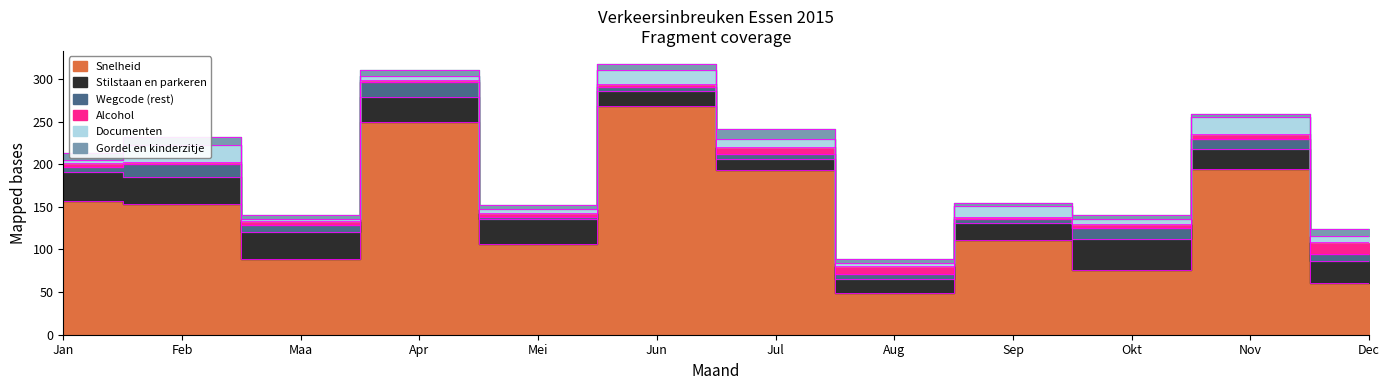

At which category is the sum across all series the highest?

Jun